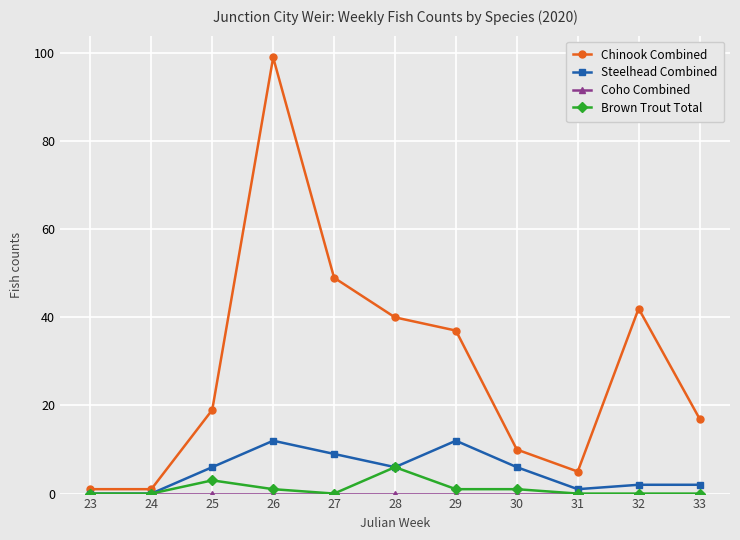

The Brown Trout Total series shows 0 at 27. True or false?

True